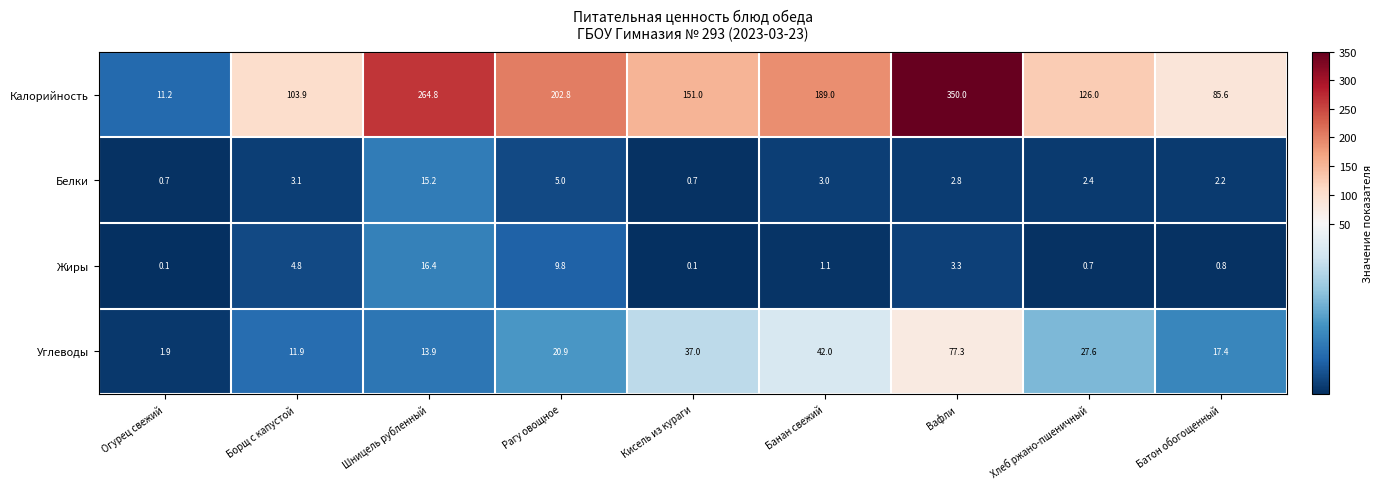

List the series in order of their peak value, lowest first.

Белки, Жиры, Углеводы, Калорийность